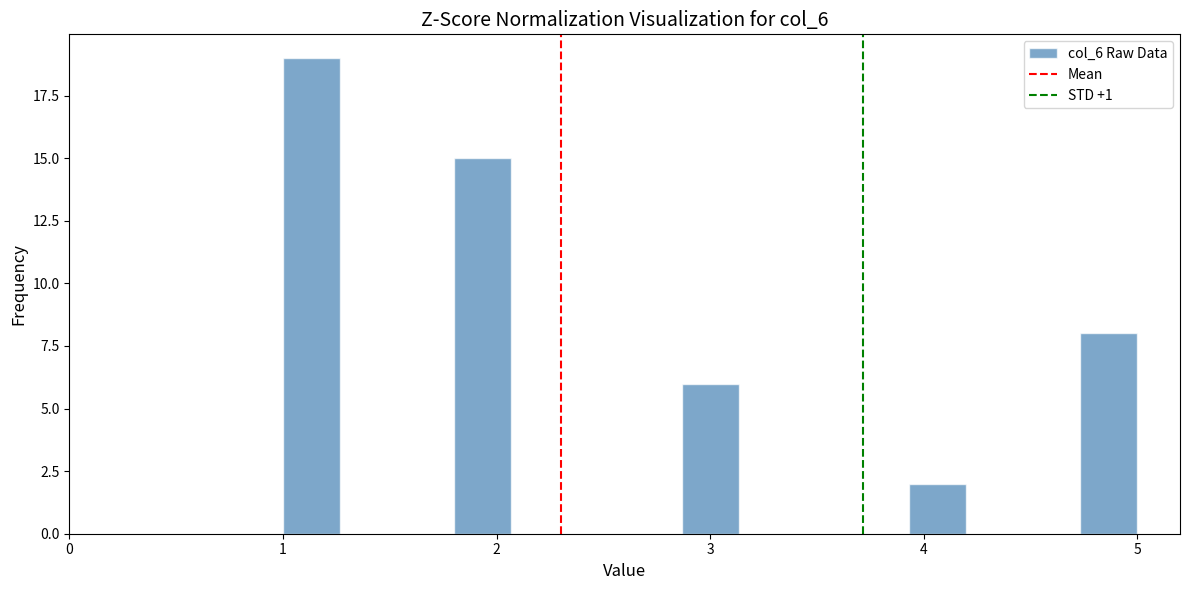

Around what value on the x-axis is the tallest bar? Give the approximate position of its centre, as read against the axis.

1.1